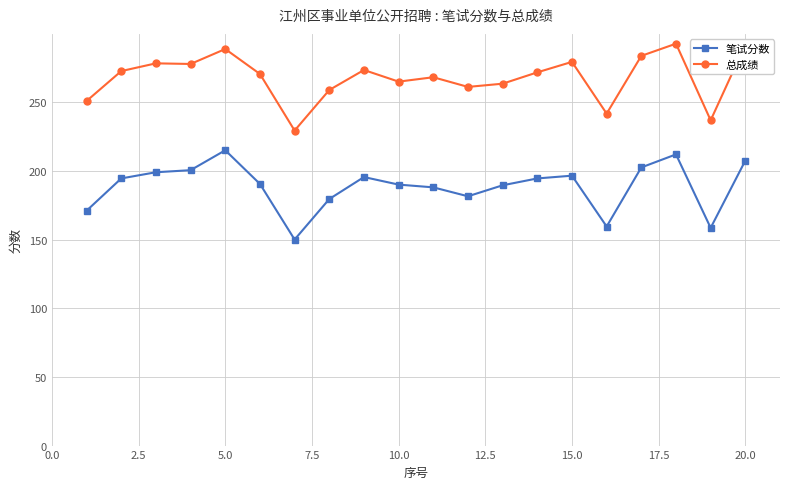

Rank the series by their maximum value, from highest to lowest.

总成绩, 笔试分数